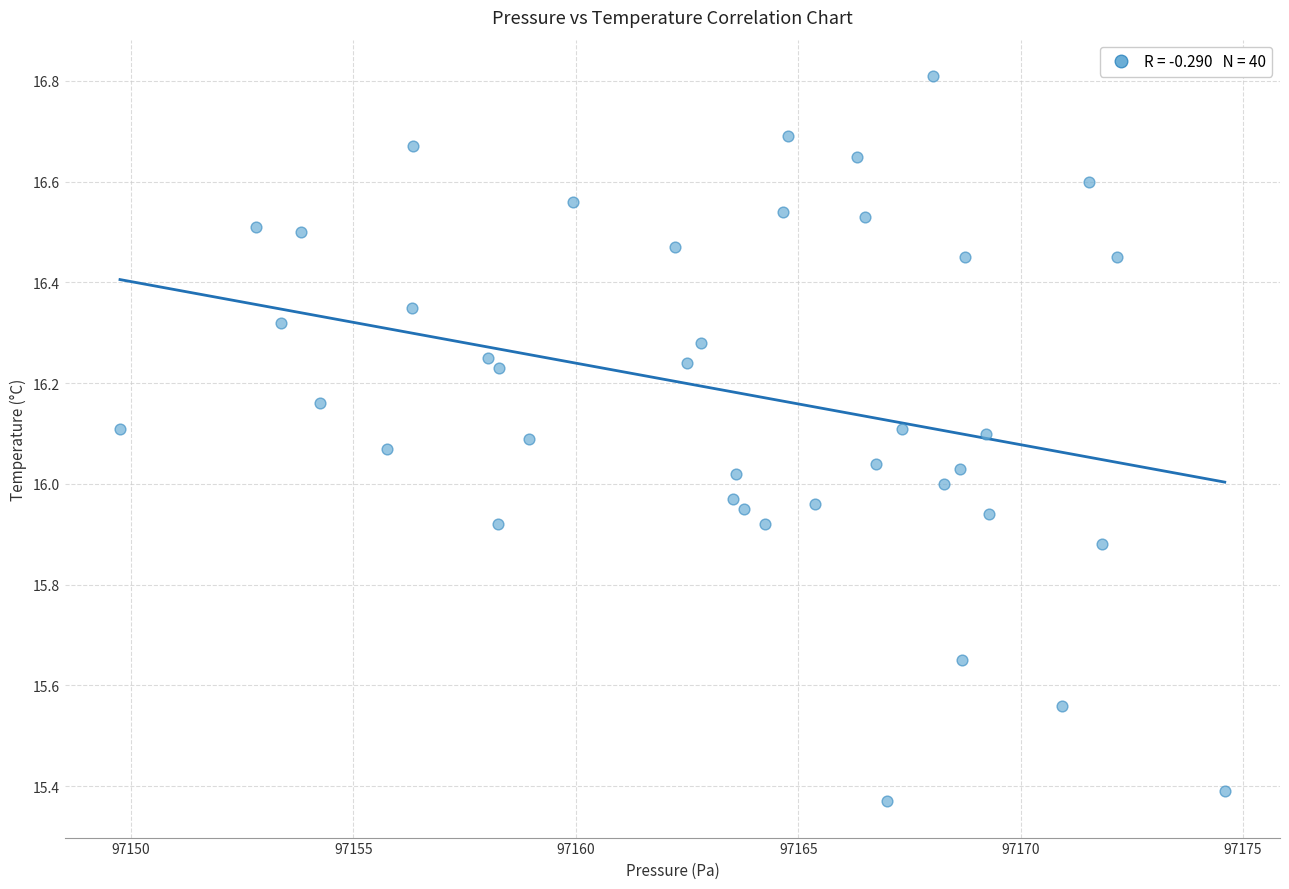

What is the range of X values (max minus min)?

24.8